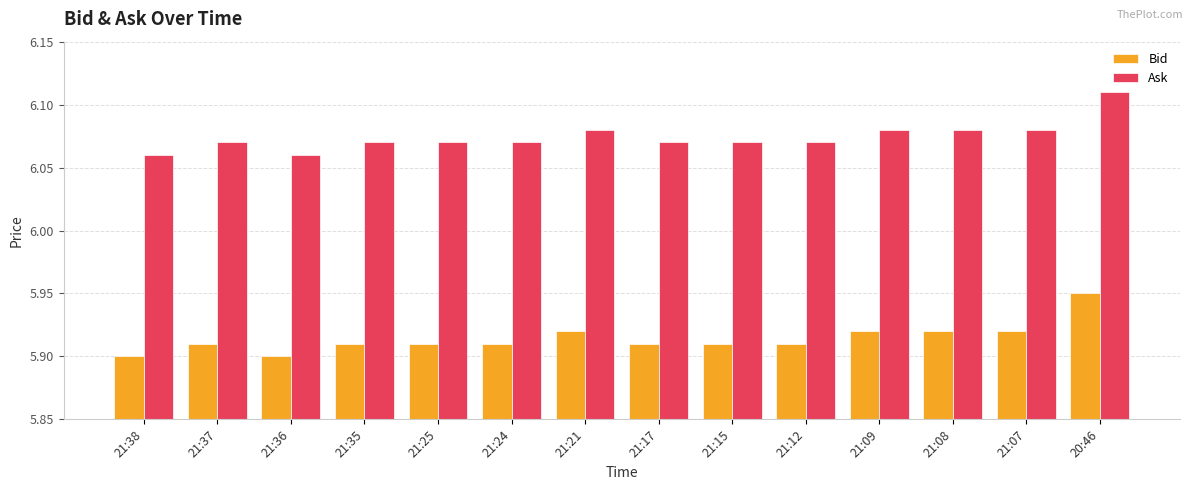

Which category has the highest value in the Ask series?

20:46